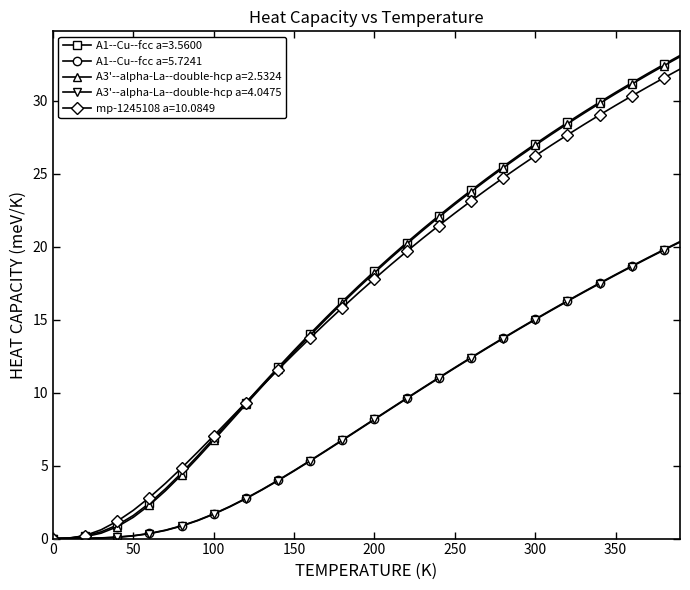

What is the greatest value displayed?

33.1